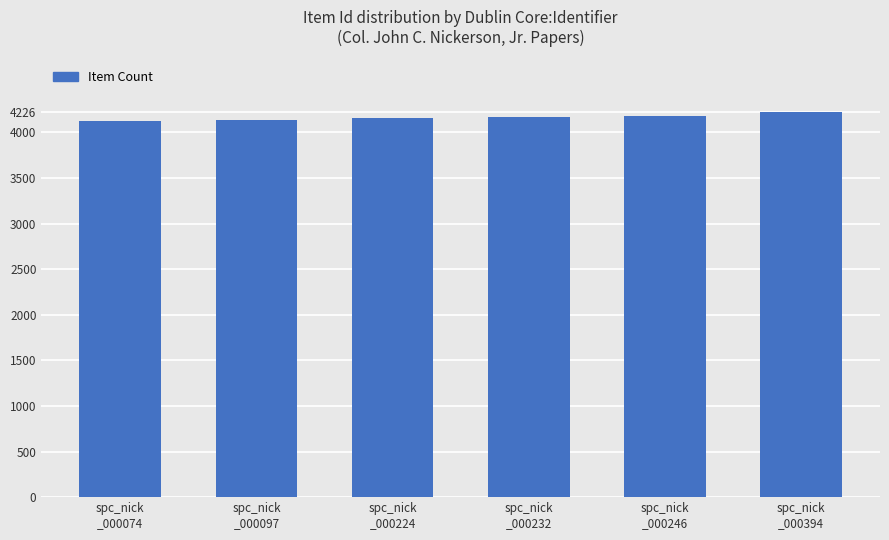

The chart shows a value of 6535 at spc_nick
_000224. True or false?

False